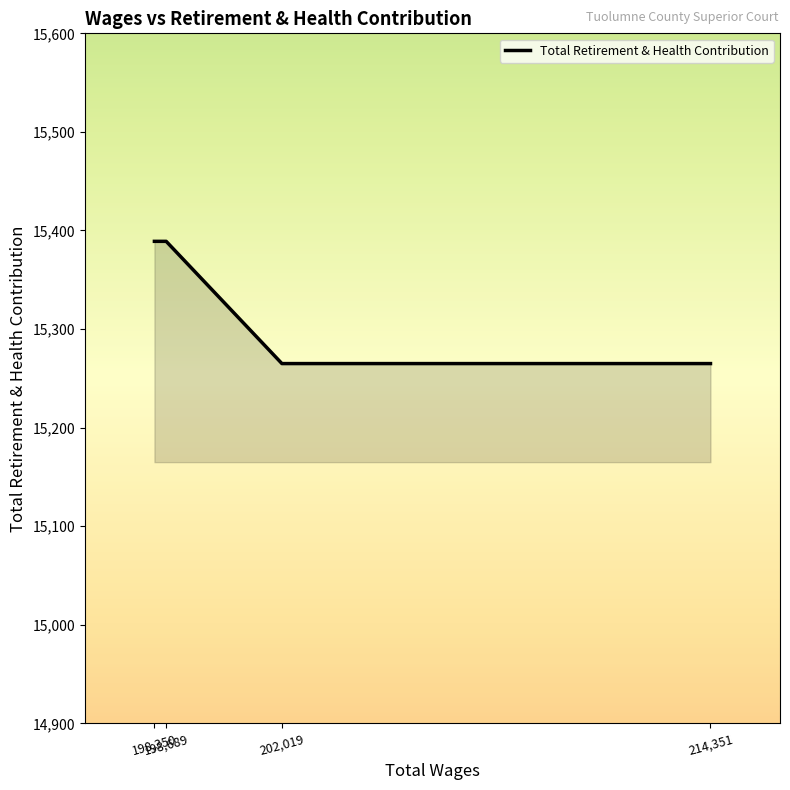

True or false: the data has more than 2 interior local peaks.

False